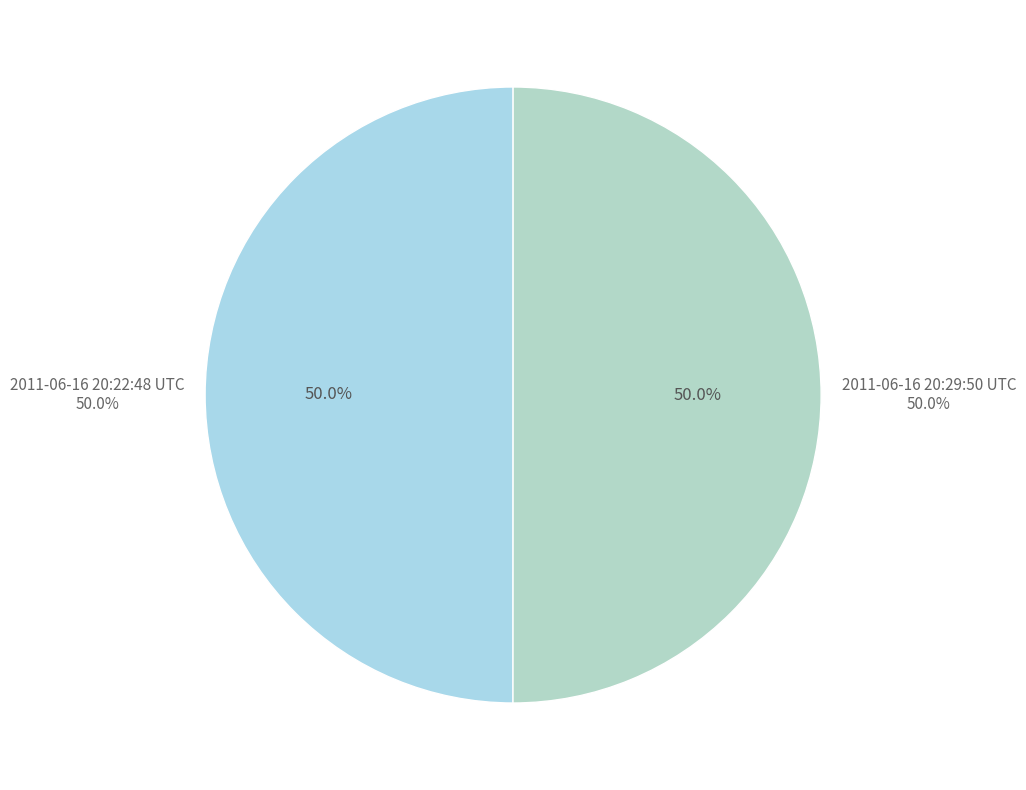

Combined, do 2011-06-16 20:29:50 UTC and 2011-06-16 20:22:48 UTC account for over 50%?

Yes